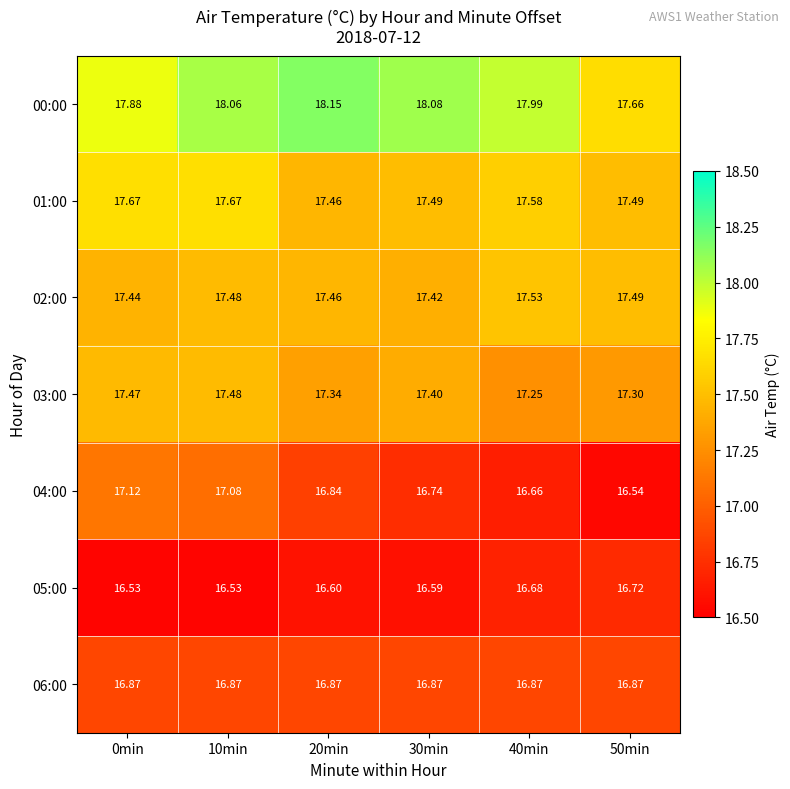

Is the value of 01:00 at 20min greater than the value of 00:00 at 30min?

No